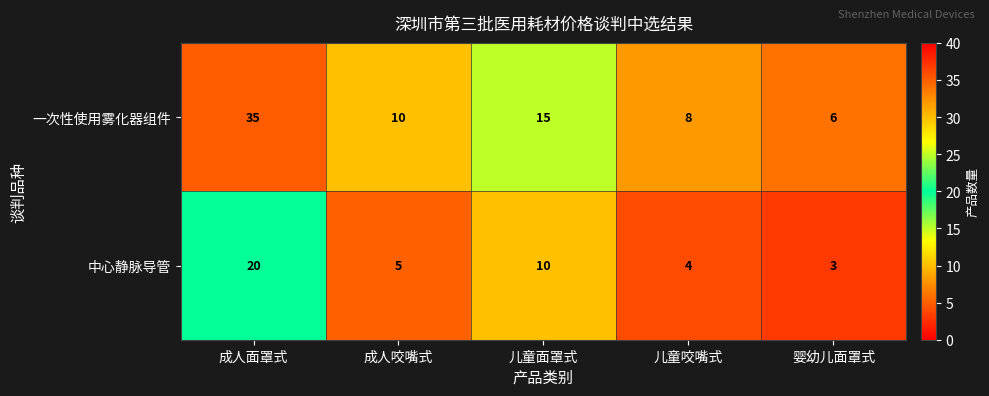

Is it true that 中心静脉导管 equals 4 at 儿童咬嘴式?

True